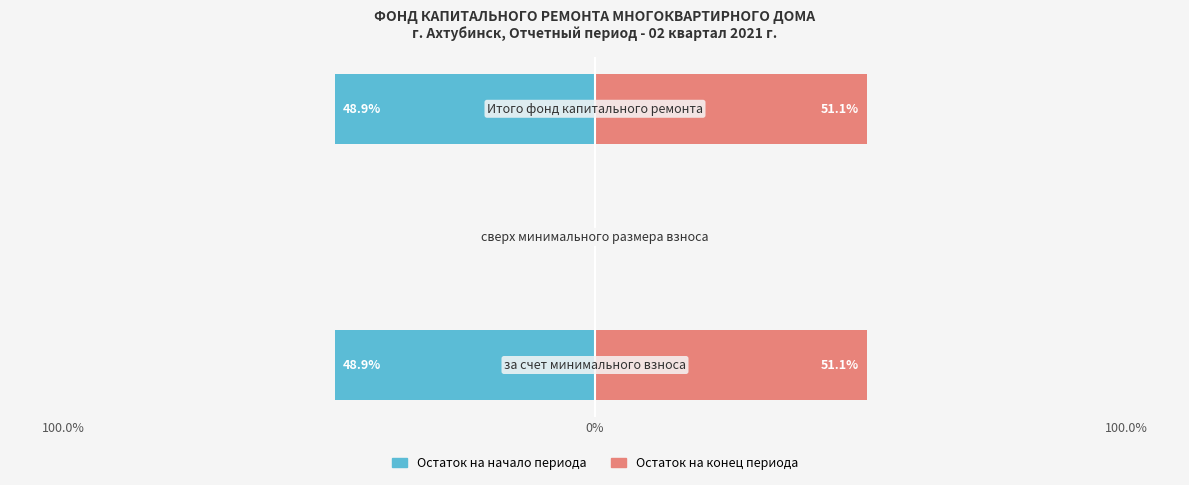

What is the average value of the Остаток на конец периода series?

34.1